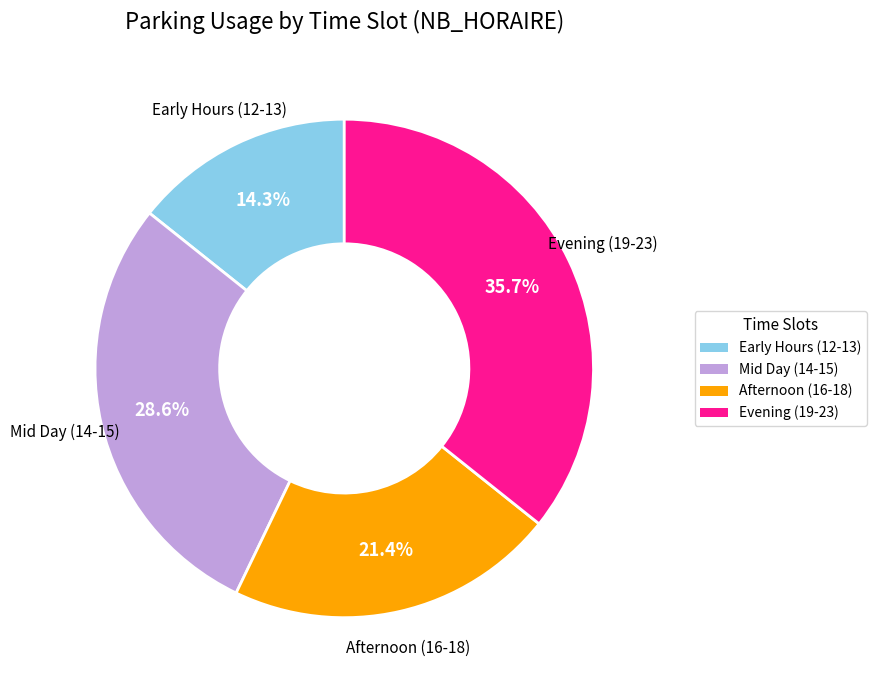

How many segments does this pie chart have?

4